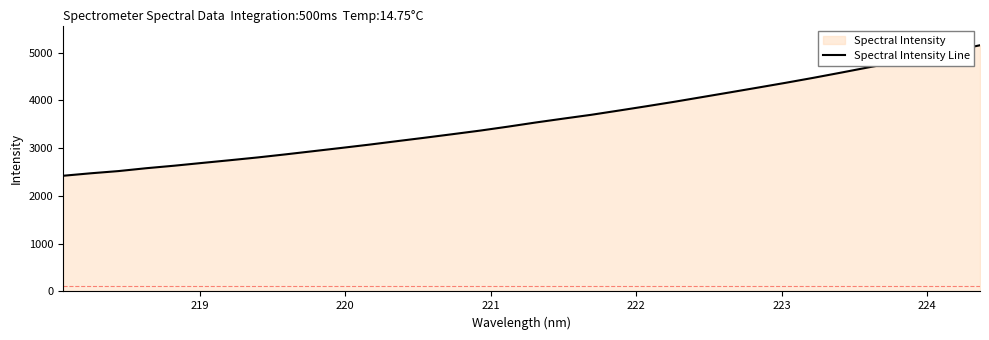

What is the difference between the maximum and minimum values?

2732.2